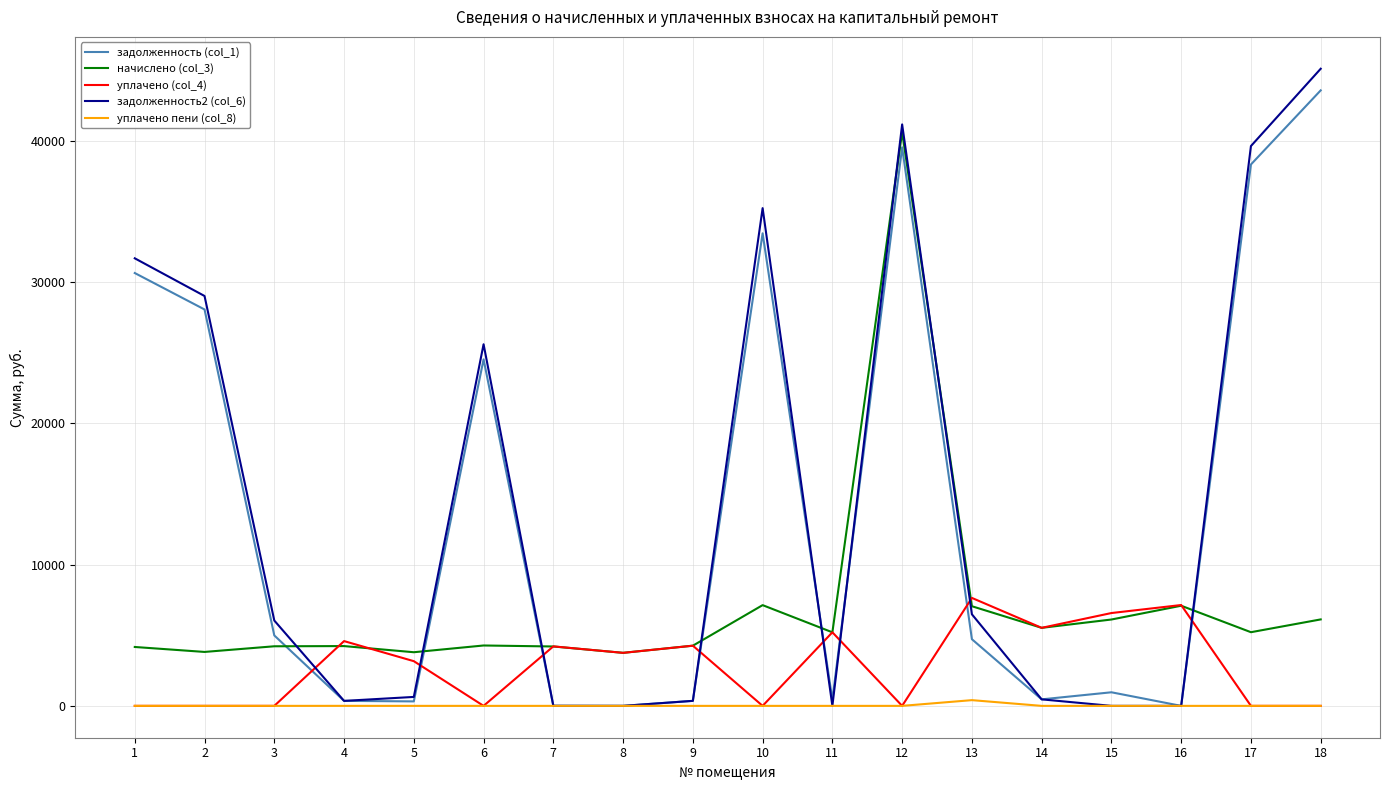

Is it true that задолженность (col_1) equals 33459.4 at 10?

True